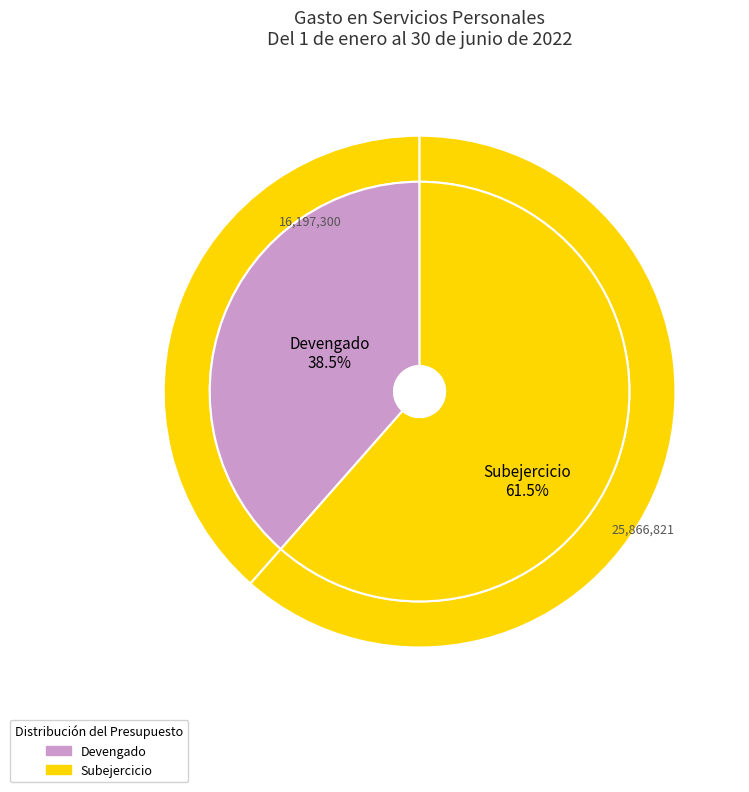

How much of the chart is everything except Devengado?

61.5%